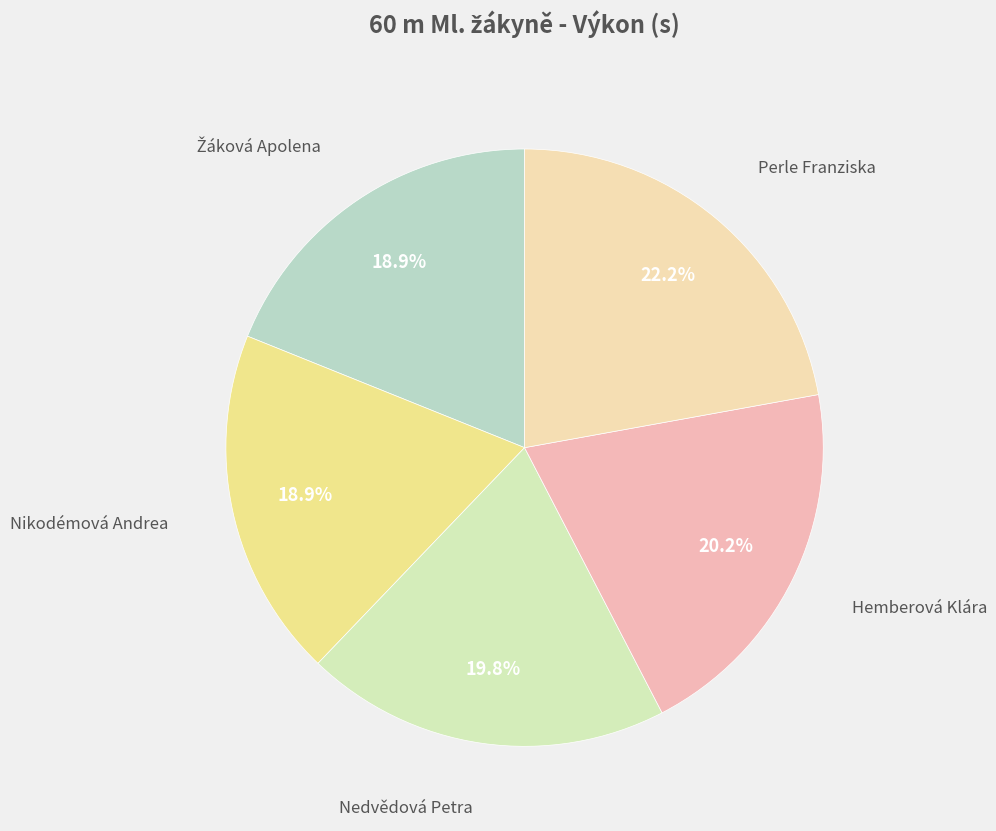

What is the largest slice in the pie chart?

Perle Franziska